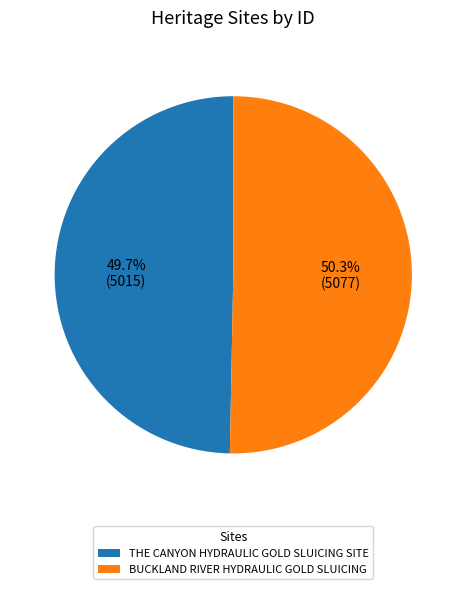

Is the sum of BUCKLAND RIVER HYDRAULIC GOLD SLUICING and THE CANYON HYDRAULIC GOLD SLUICING SITE greater than half?

Yes